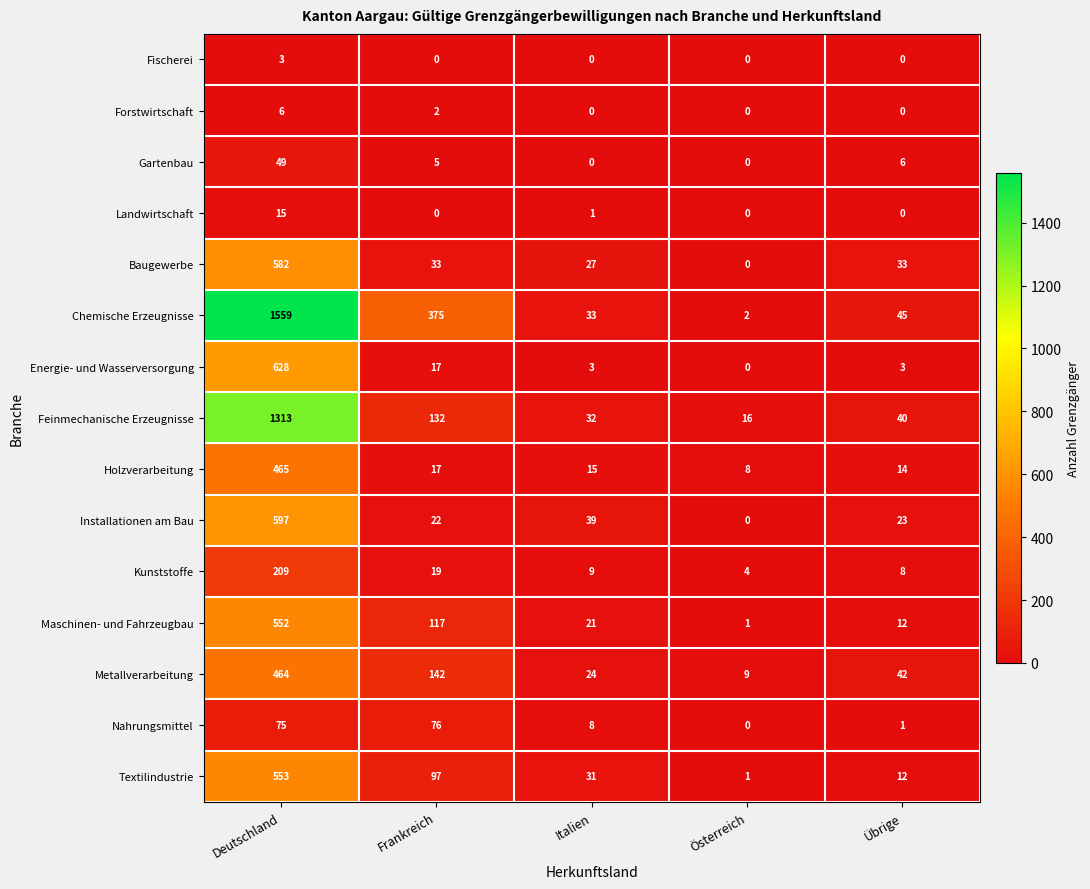

Which series has the widest spread of values?

Chemische Erzeugnisse